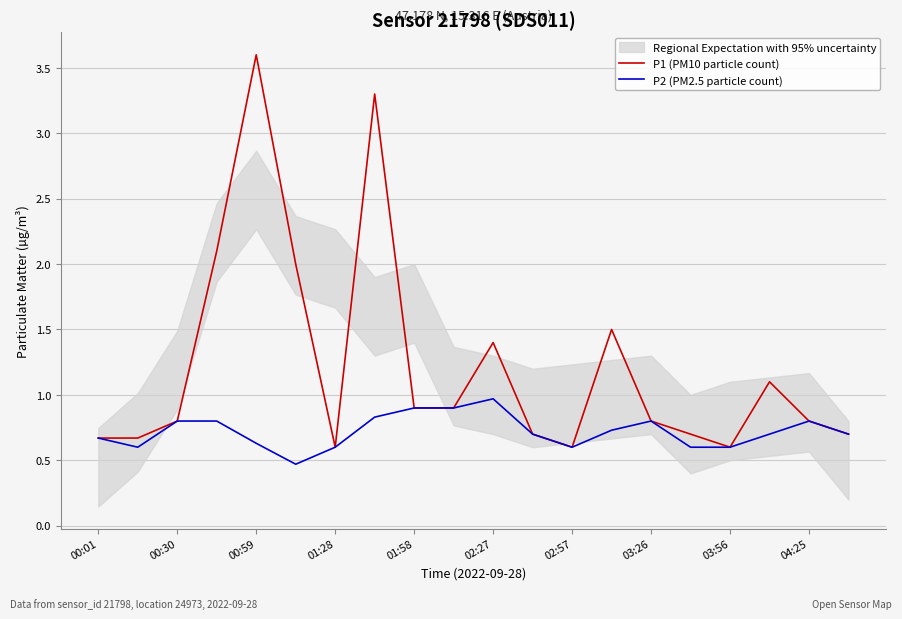

The value of P2 (PM2.5 particle count) at 03:56 is 0.6. True or false?

True